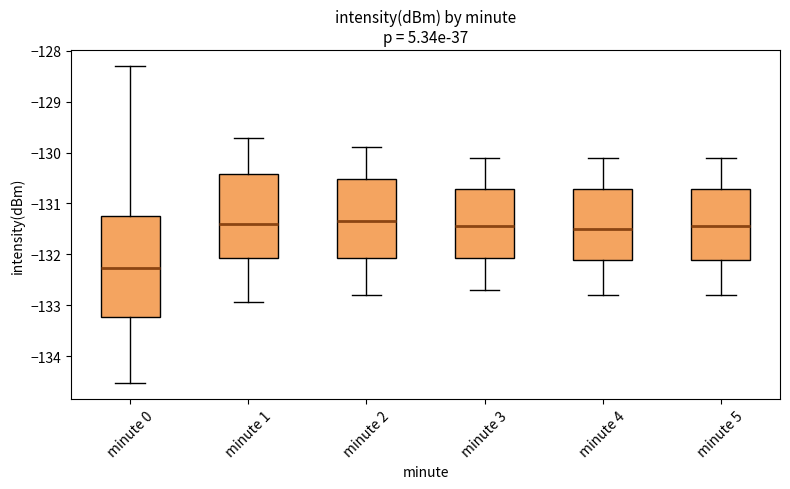

Reading left to right, read every box against the y-axis: the position of its median line, the range the box covers, and the ends of its whiskers. The values are not printed on the chart, so give them approximately, as read against the axis.

minute 0: median -132.3, box -133.2 to -131.2, whiskers -134.5 to -128.3
minute 1: median -131.4, box -132.1 to -130.4, whiskers -132.9 to -129.7
minute 2: median -131.3, box -132.1 to -130.5, whiskers -132.8 to -129.9
minute 3: median -131.4, box -132.1 to -130.7, whiskers -132.7 to -130.1
minute 4: median -131.5, box -132.1 to -130.7, whiskers -132.8 to -130.1
minute 5: median -131.4, box -132.1 to -130.7, whiskers -132.8 to -130.1